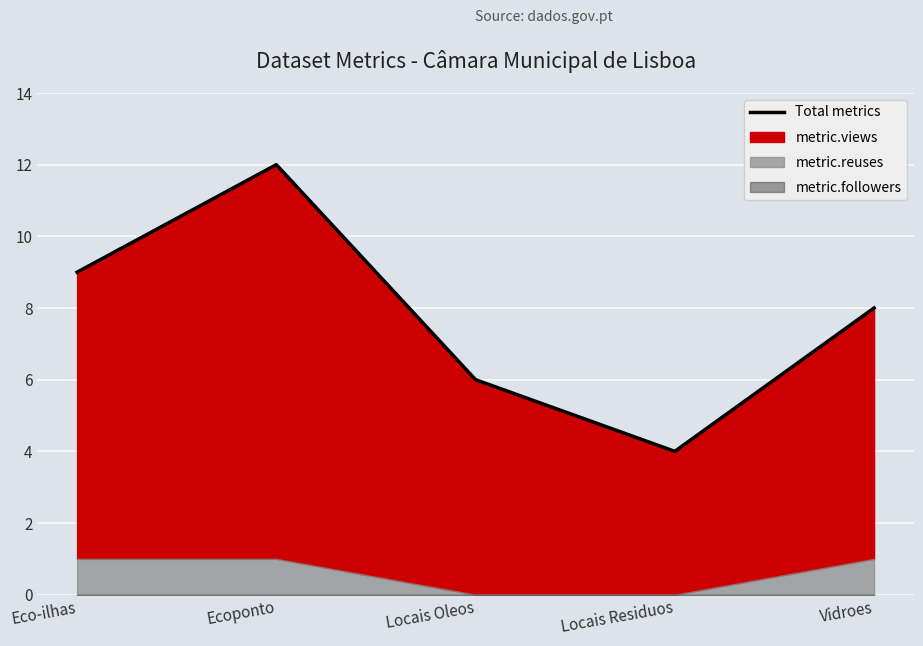

What is the label of the 2nd point from the right?

Locais Residuos